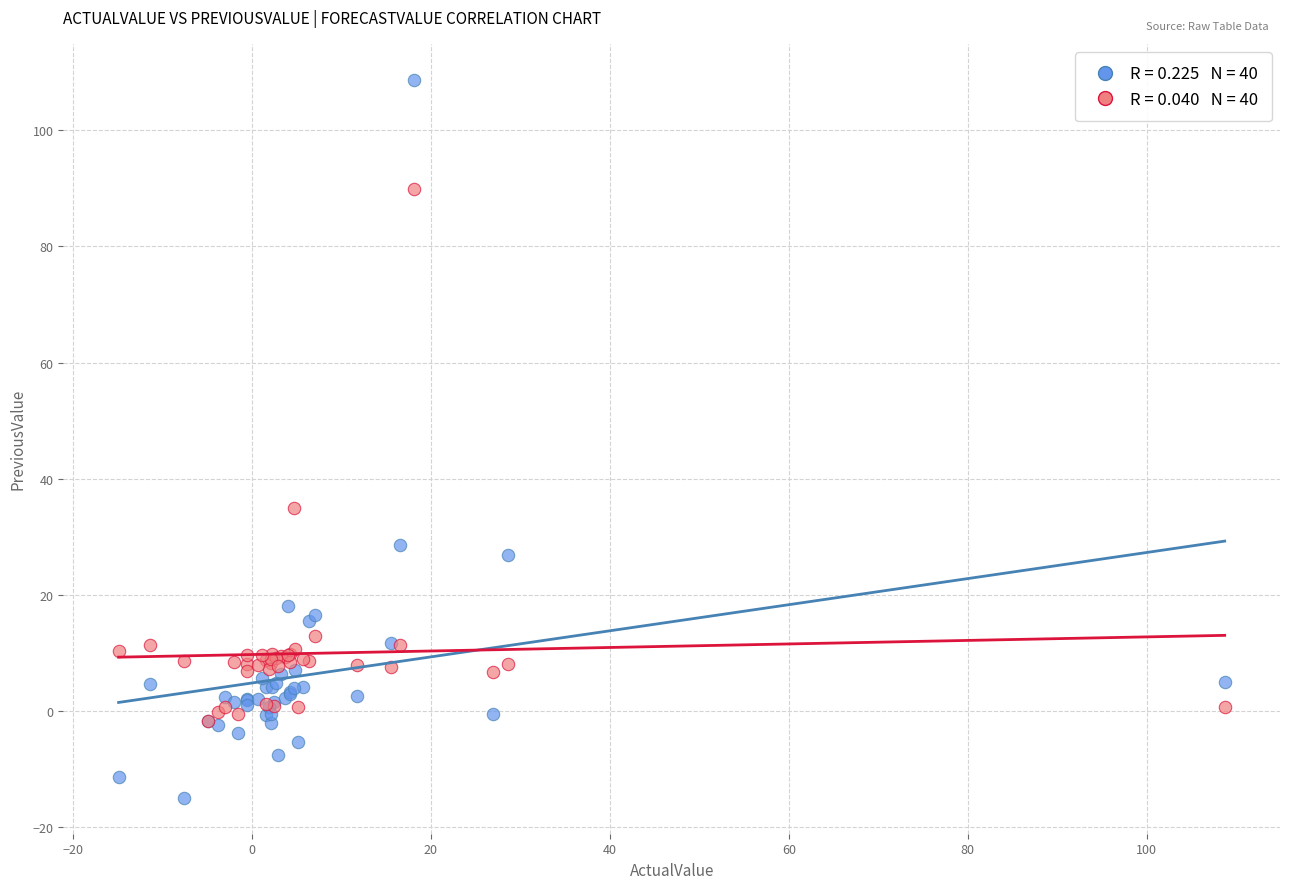

Across all series, what Y value is closest to 46?

34.9